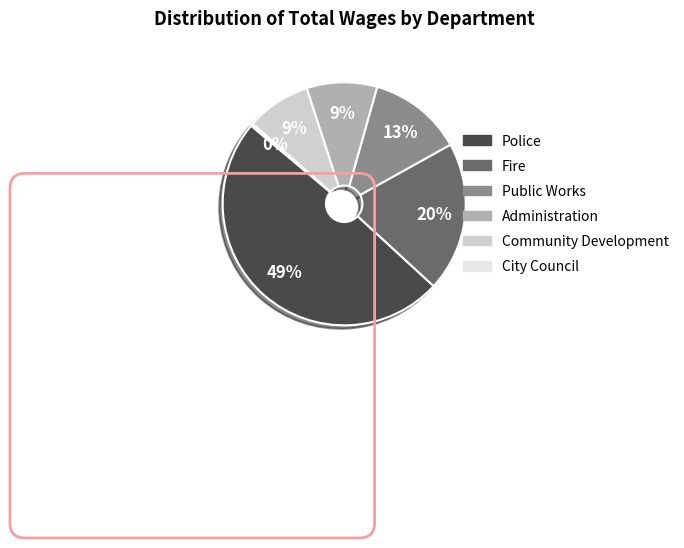

Which slice is the largest?

Police